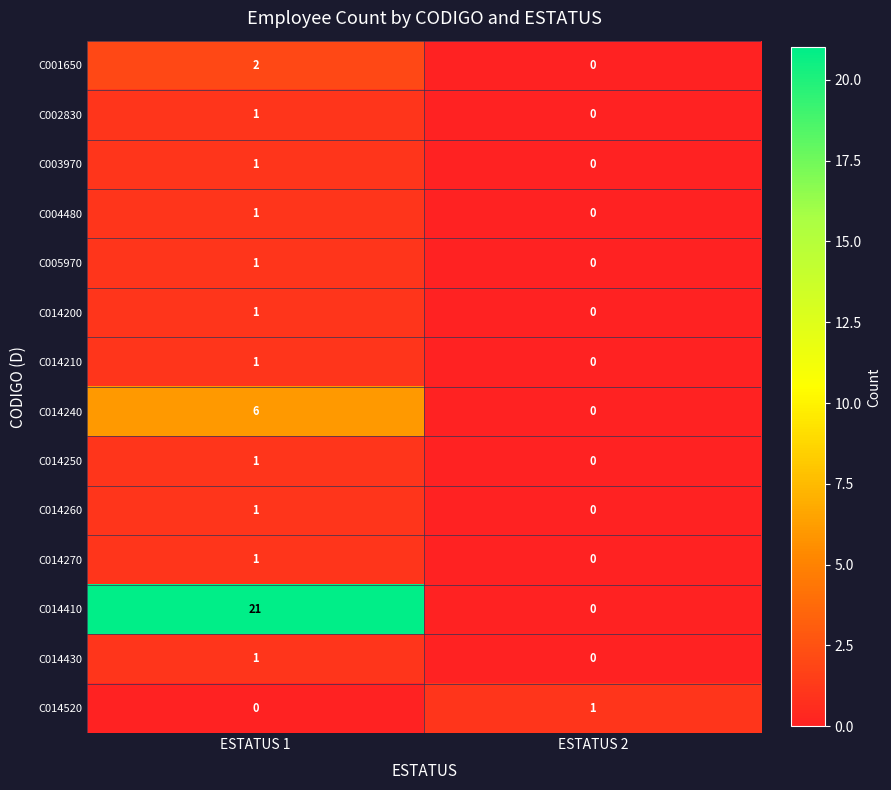

The C001650 series shows 3 at ESTATUS 1. True or false?

False